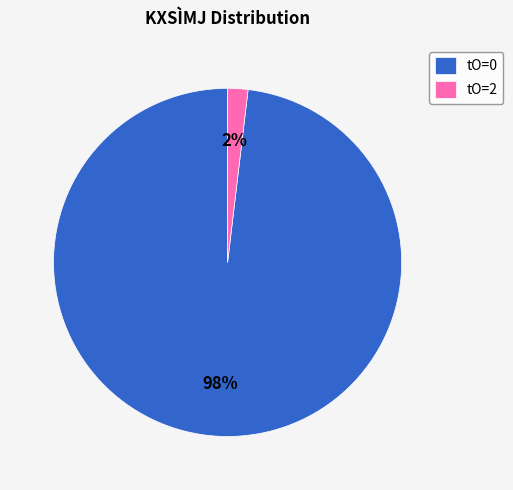

Is there any slice that represents more than half of the pie?

Yes